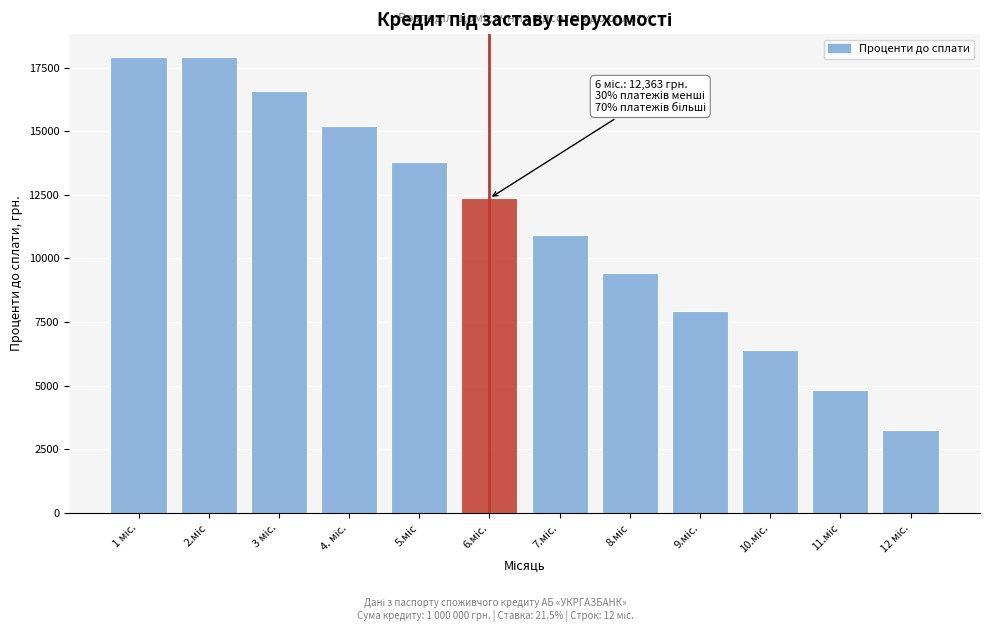

Reading left to right, transcribe all the data shown in this chart.

17916.7	17916.7	16565.1	15189.3	13788.8	12363.3	10912.2	9435.1	7931.6	6401.1	4843.2	3257.4